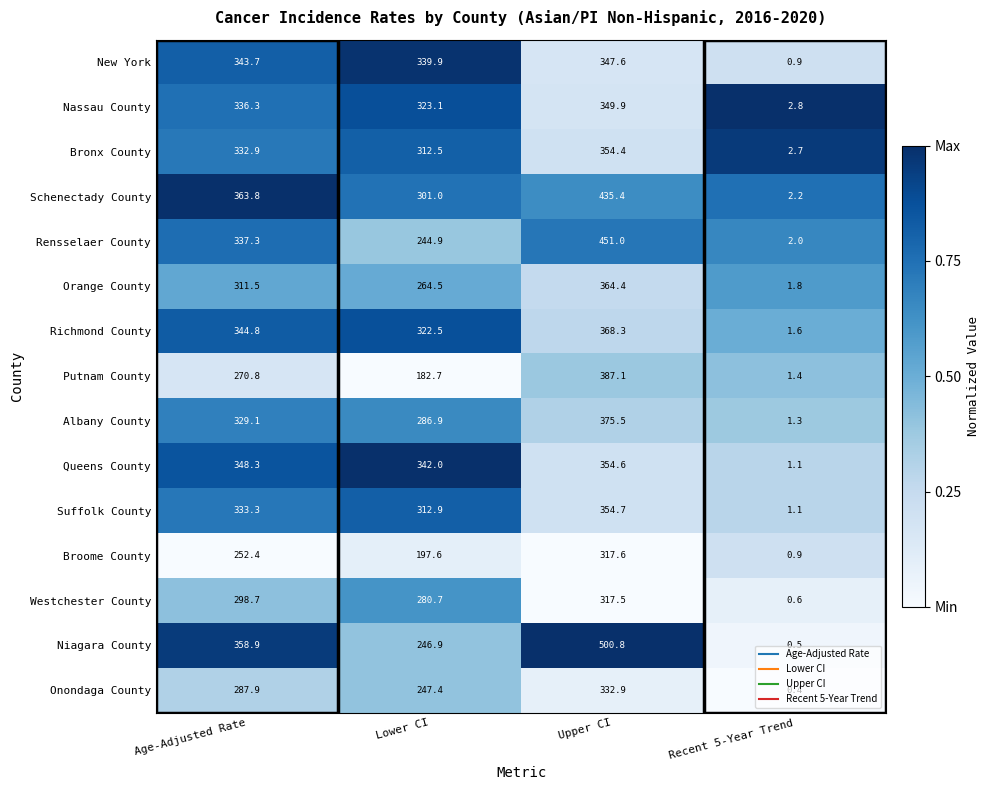

Which series has the largest range (max minus min)?

Niagara County